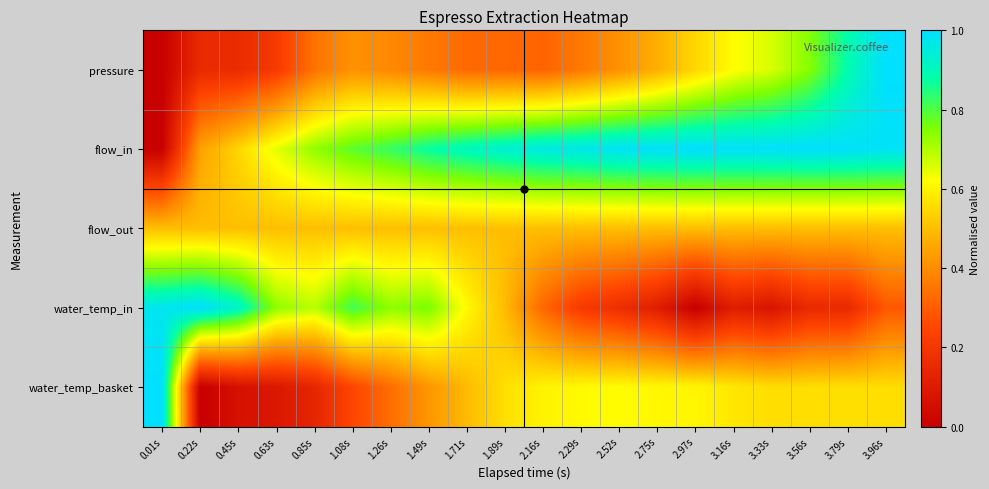

Reading left to right, what are all the values shown in this chart?

pressure: 0.01s=0.0	0.22s=0.2	0.45s=0.2	0.63s=0.2	0.85s=0.3	1.08s=0.4	1.26s=0.4	1.49s=0.4	1.71s=0.3	1.89s=0.3	2.16s=0.3	2.29s=0.4	2.52s=0.4	2.75s=0.5	2.97s=0.5	3.16s=0.6	3.33s=0.7	3.56s=0.7	3.79s=0.9	3.96s=1.0
flow_in: 0.01s=0.0	0.22s=0.4	0.45s=0.5	0.63s=0.6	0.85s=0.7	1.08s=0.8	1.26s=0.8	1.49s=0.9	1.71s=0.9	1.89s=0.9	2.16s=1.0	2.29s=1.0	2.52s=1.0	2.75s=1.0	2.97s=1.0	3.16s=1.0	3.33s=1.0	3.56s=1.0	3.79s=1.0	3.96s=1.0
flow_out: 0.01s=0.5	0.22s=0.5	0.45s=0.5	0.63s=0.5	0.85s=0.5	1.08s=0.5	1.26s=0.5	1.49s=0.5	1.71s=0.5	1.89s=0.5	2.16s=0.5	2.29s=0.5	2.52s=0.5	2.75s=0.5	2.97s=0.5	3.16s=0.5	3.33s=0.5	3.56s=0.5	3.79s=0.5	3.96s=0.5
water_temp_in: 0.01s=1.0	0.22s=1.0	0.45s=0.9	0.63s=0.7	0.85s=0.7	1.08s=0.8	1.26s=0.7	1.49s=0.8	1.71s=0.6	1.89s=0.5	2.16s=0.3	2.29s=0.2	2.52s=0.2	2.75s=0.1	2.97s=0.0	3.16s=0.1	3.33s=0.1	3.56s=0.2	3.79s=0.2	3.96s=0.3
water_temp_basket: 0.01s=1.0	0.22s=0.0	0.45s=0.1	0.63s=0.1	0.85s=0.1	1.08s=0.2	1.26s=0.3	1.49s=0.4	1.71s=0.5	1.89s=0.6	2.16s=0.6	2.29s=0.6	2.52s=0.6	2.75s=0.6	2.97s=0.6	3.16s=0.6	3.33s=0.6	3.56s=0.6	3.79s=0.6	3.96s=0.6